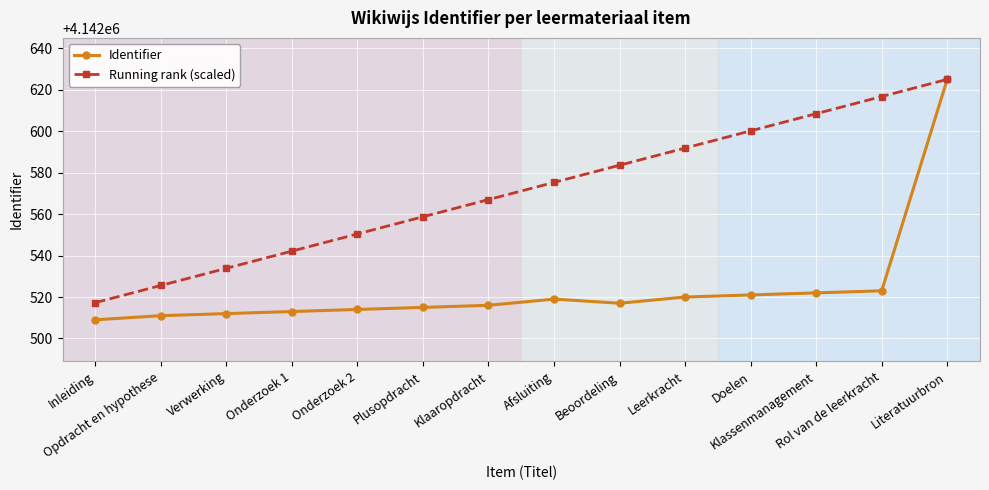

True or false: Running rank (scaled) has more than 1 points higher than both neighbors.

False